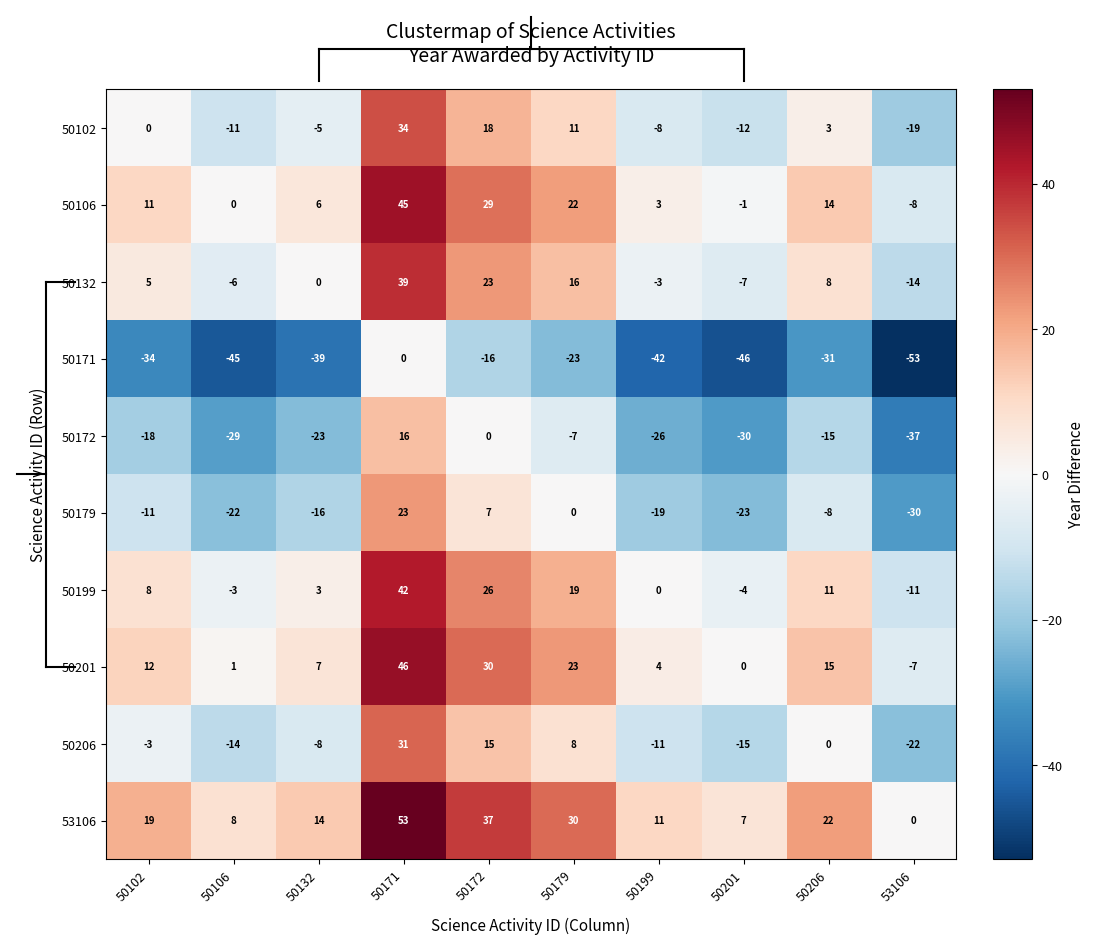

Rank the series at 50199 from lowest to highest value.

50171, 50172, 50179, 50206, 50102, 50132, 50199, 50106, 50201, 53106